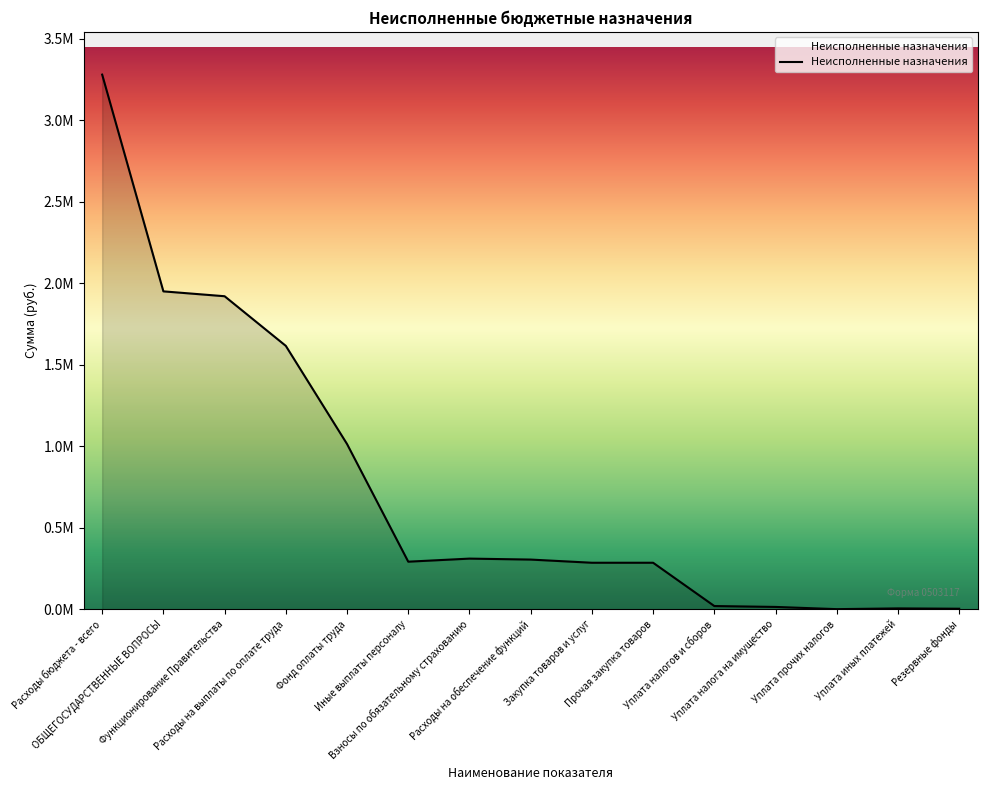

Where is the data nearest to the value 1640381?

Расходы на выплаты по оплате труда